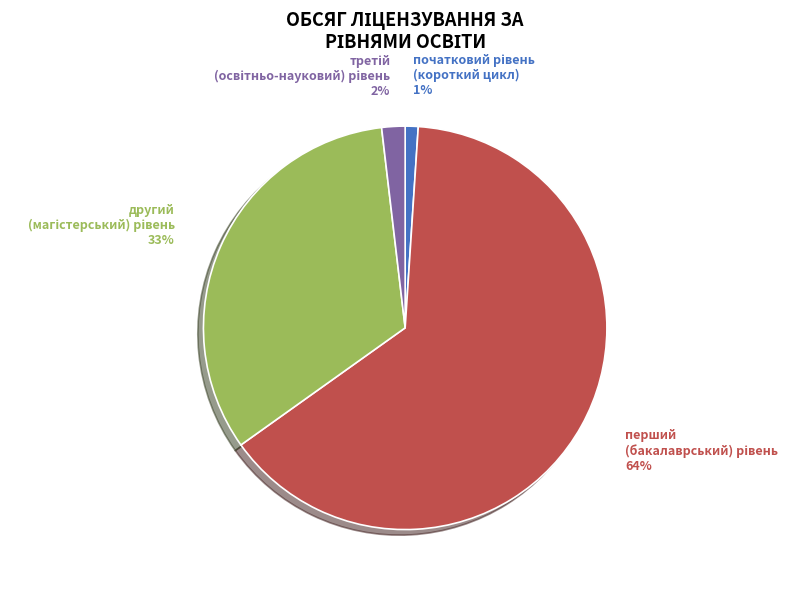

To the nearest percent, what is the difference between the largest and smallest slice percentages?

63%